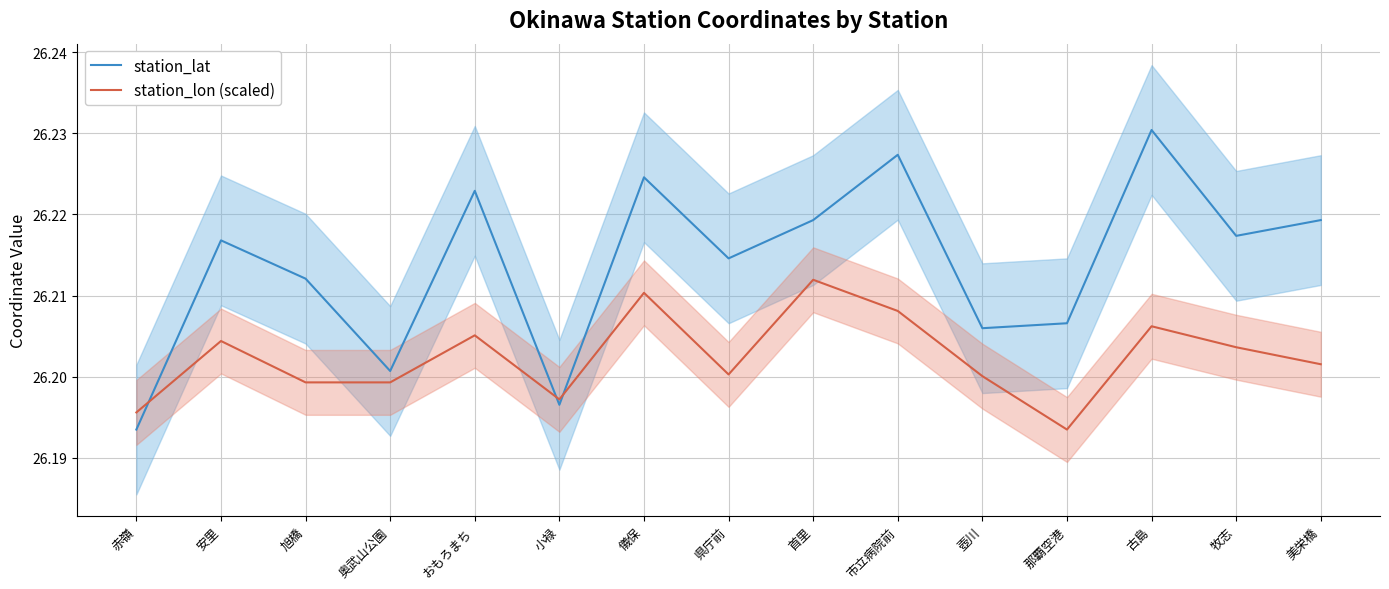

The value of station_lon (scaled) at 安里 is 26.2. True or false?

True